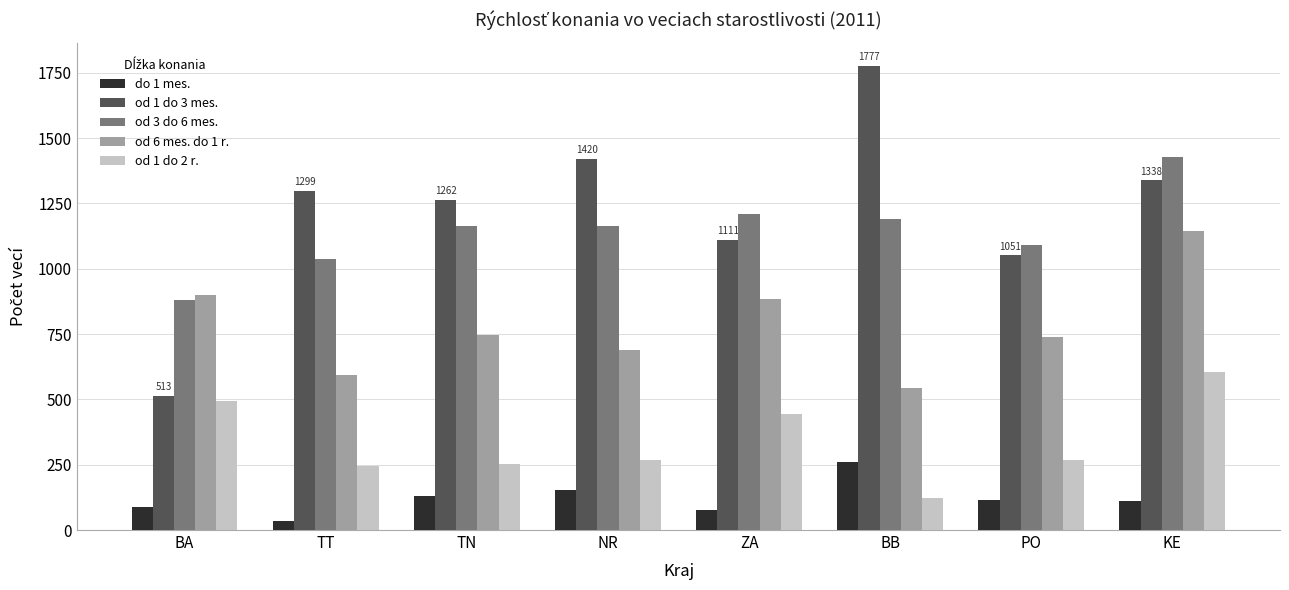

Which series has the widest spread of values?

od 1 do 3 mes.